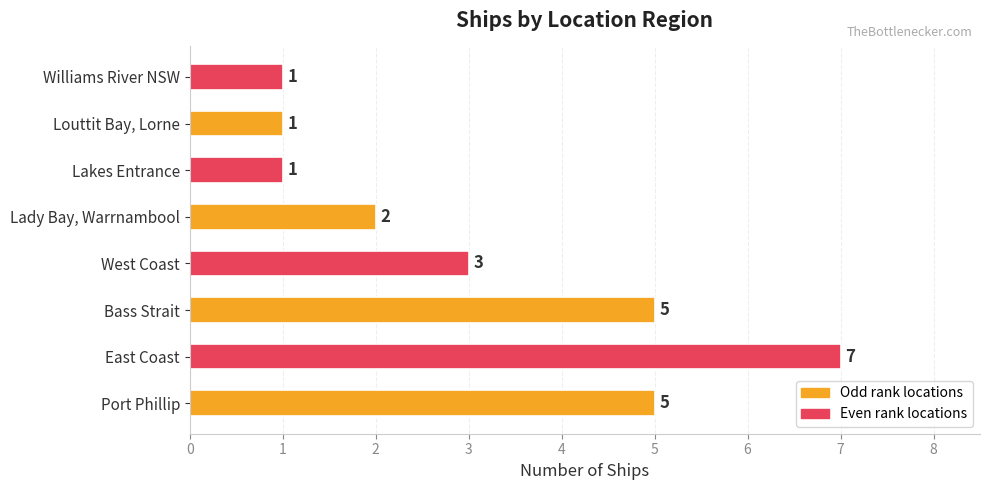

The value at East Coast is 7. True or false?

True